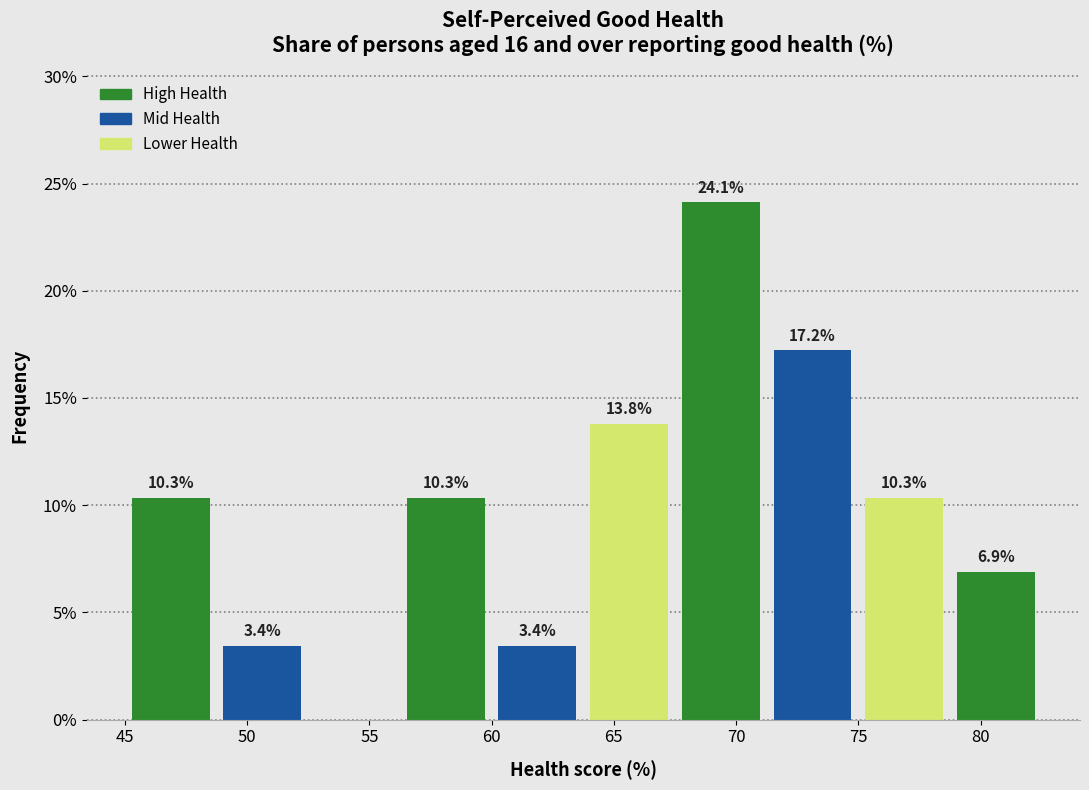

Which range on the x-axis has the tallest bar?

67.50 to 71.25